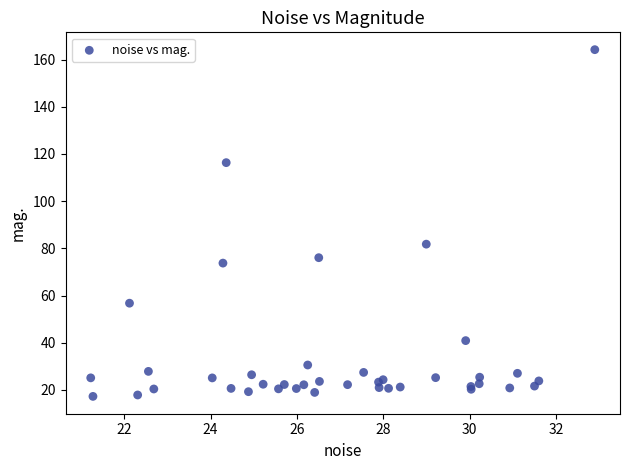

What Y value in the scatter plot is closest to 90?

81.8